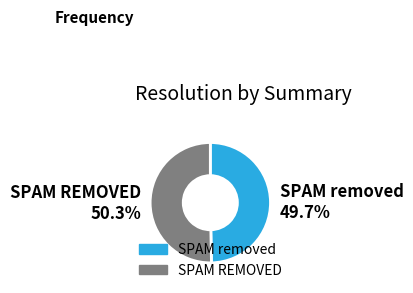

What is the largest slice in the pie chart?

SPAM REMOVED